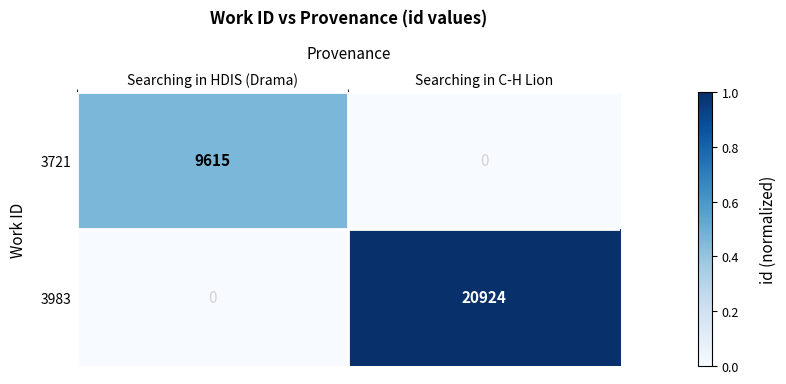

Is it true that 3983 equals 20924 at Searching in C-H Lion?

True